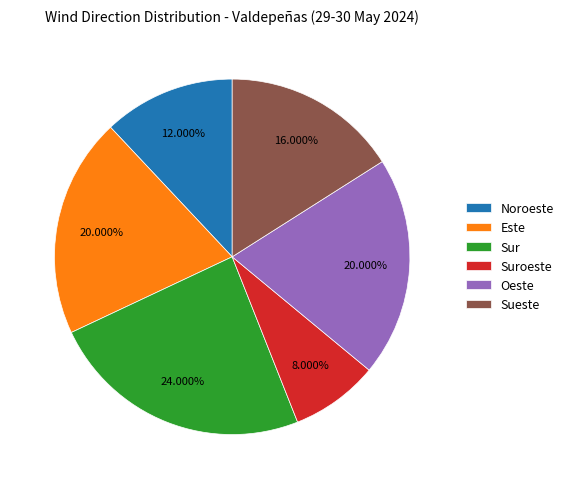

Between Sur and Suroeste, which is larger?

Sur